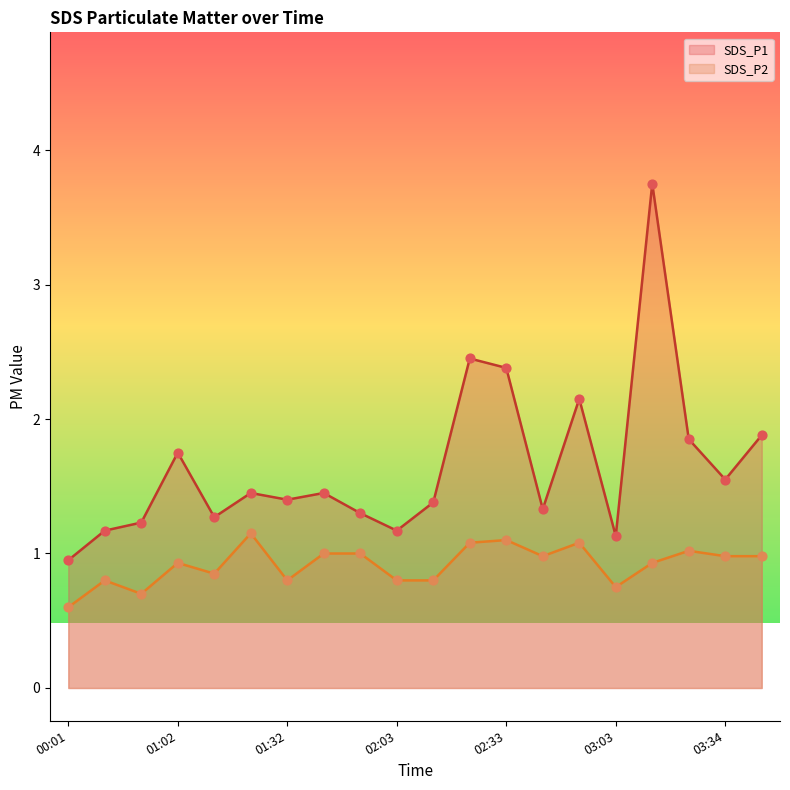

Which series has the widest spread of Y values?

SDS_P1